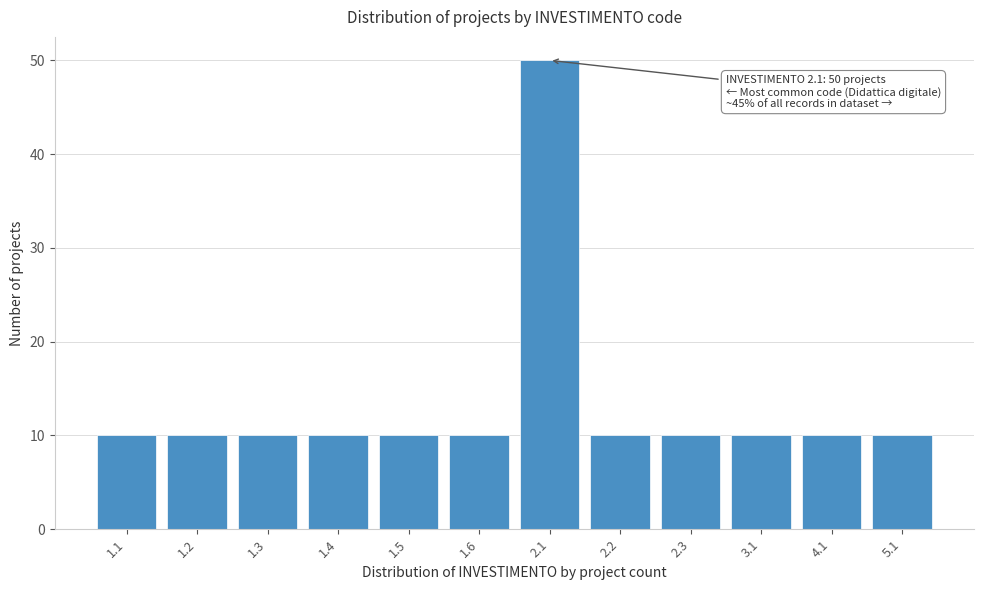

Reading left to right, extract all data points from this chart.

1.1=10	1.2=10	1.3=10	1.4=10	1.5=10	1.6=10	2.1=50	2.2=10	2.3=10	3.1=10	4.1=10	5.1=10